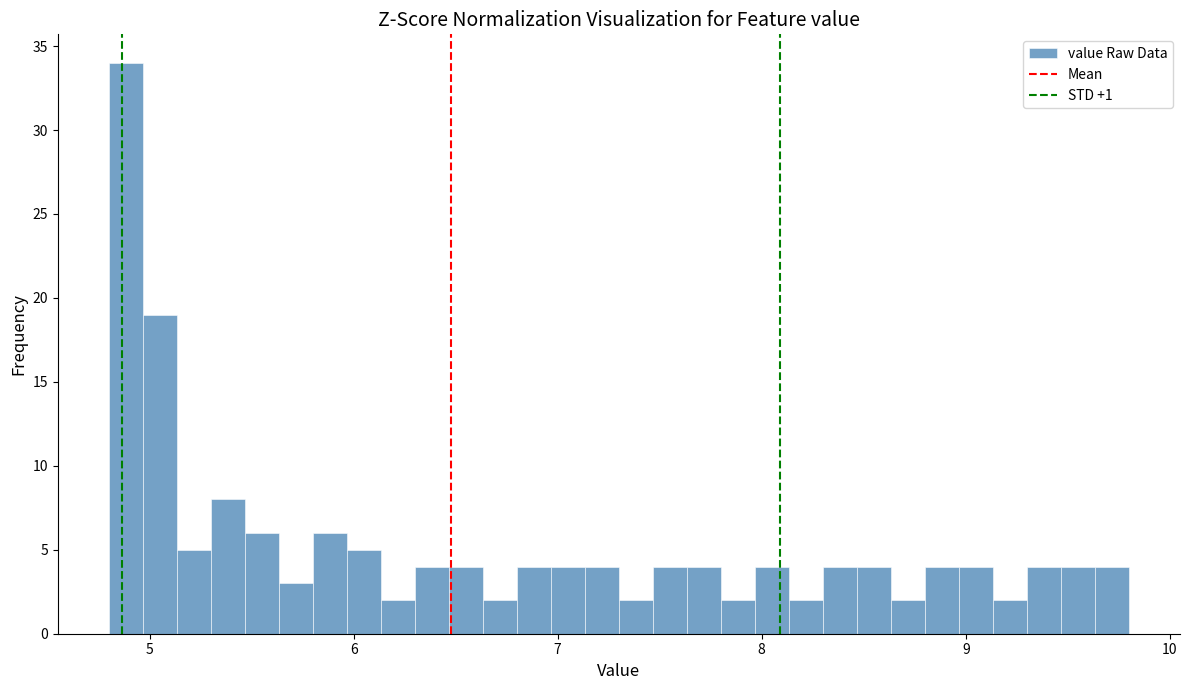

Around what value on the x-axis is the tallest bar? Give the approximate position of its centre, as read against the axis.

4.9